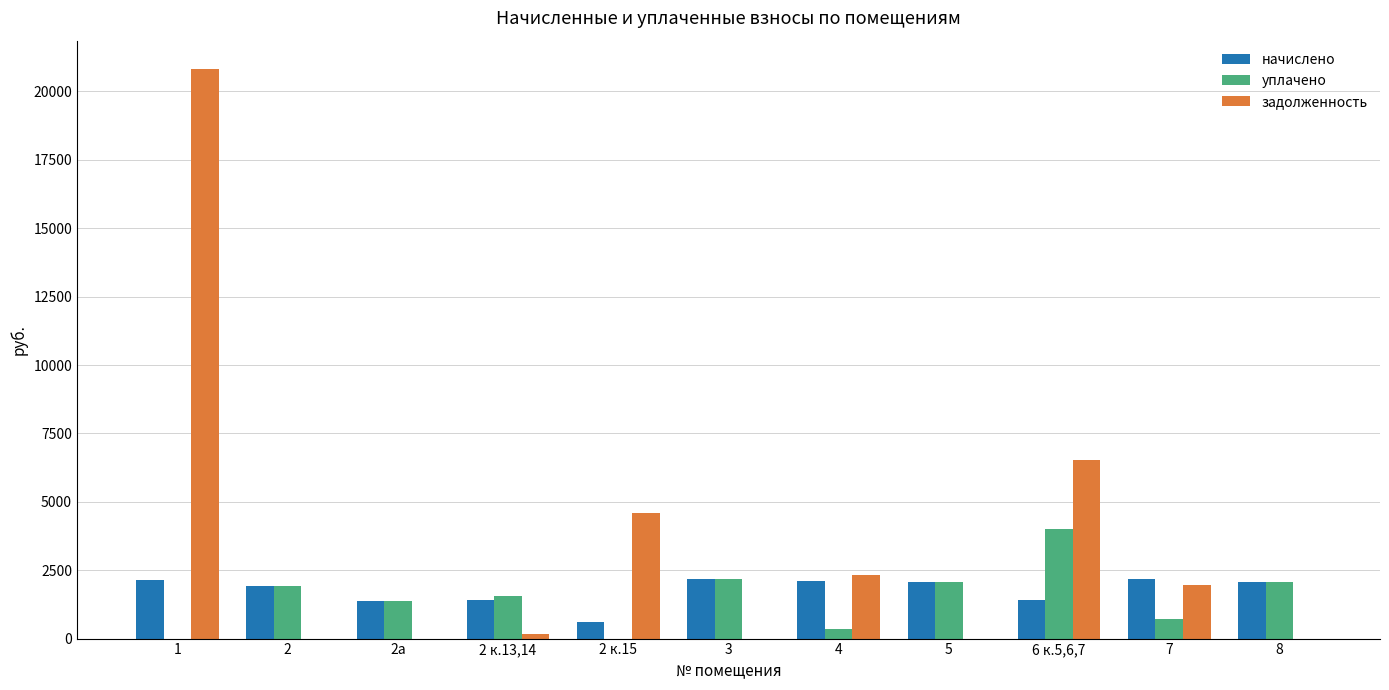

What is the highest value of the задолженность series?

20815.0